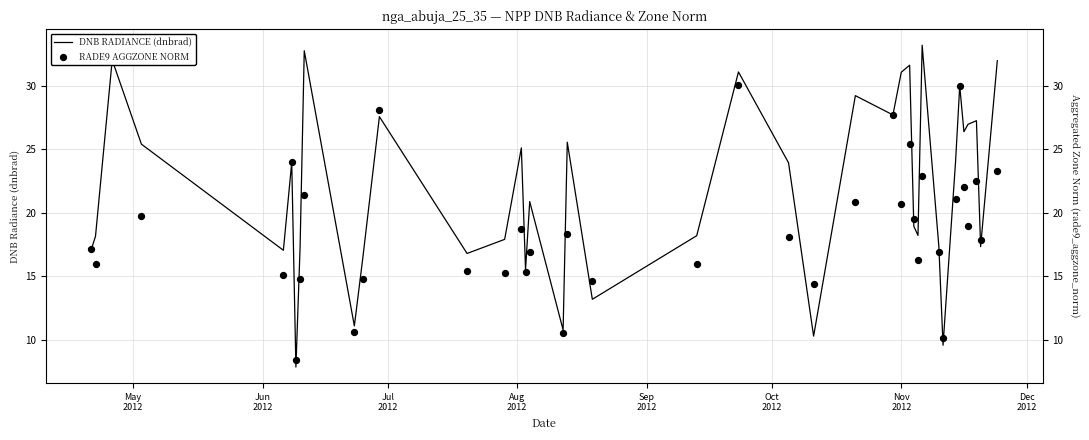

Which series has the largest total across all categories?

DNB RADIANCE (dnbrad)